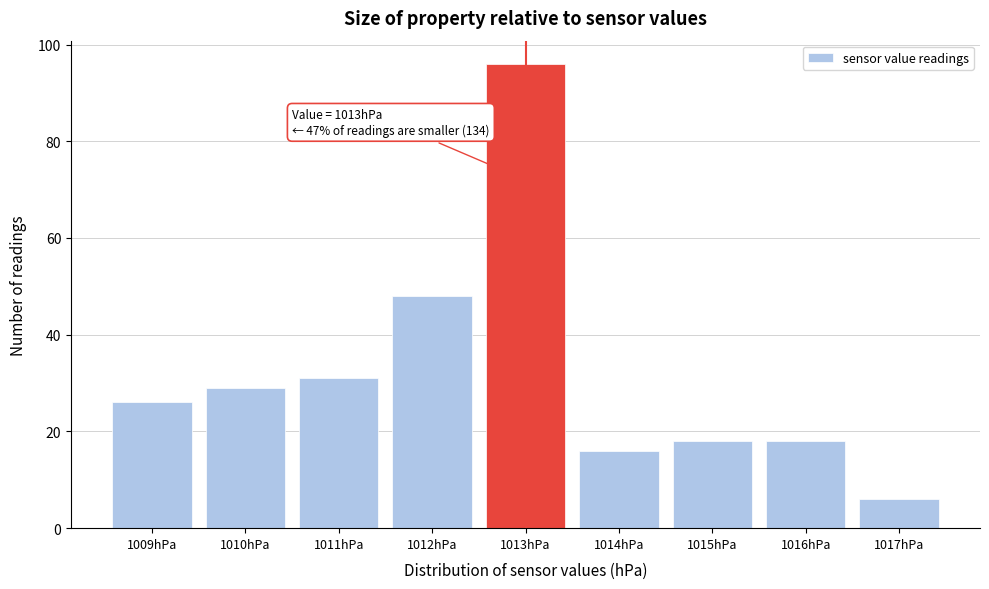

Which range on the x-axis has the tallest bar?

1012.5 to 1013.5